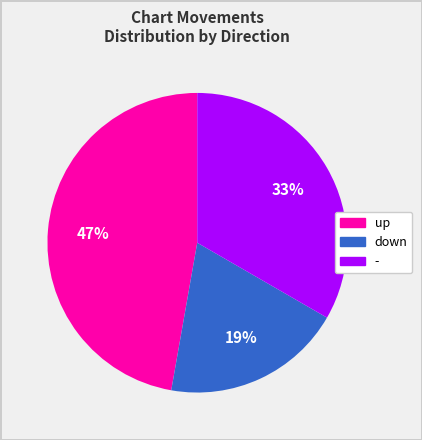

Which slice is the largest?

up